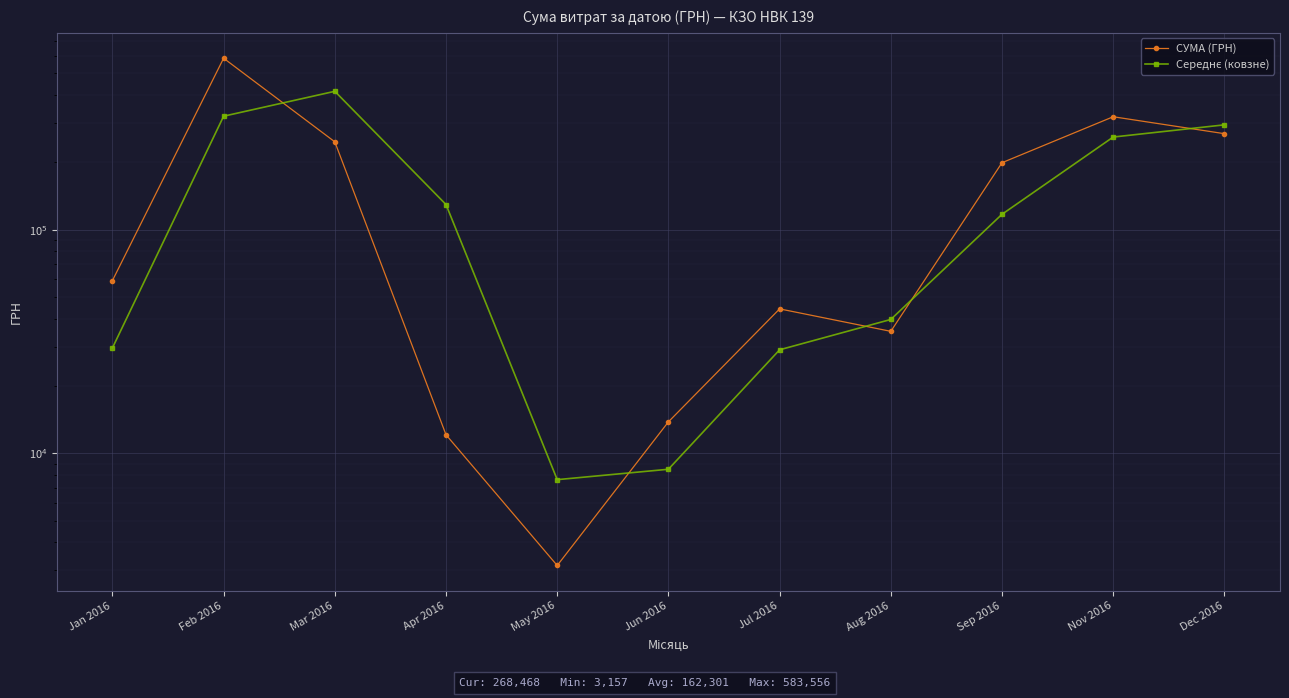

Reading right to left, transcribe all the data shown in this chart.

СУМА (ГРН): Dec 2016=268468.5	Nov 2016=319574.0	Sep 2016=199145.2	Aug 2016=35130.0	Jul 2016=44258.6	Jun 2016=13841.3	May 2016=3157.1	Apr 2016=12116.1	Mar 2016=246841.0	Feb 2016=583556.1	Jan 2016=59222.9
Середнє (ковзне): Dec 2016=294021.2	Nov 2016=259359.6	Sep 2016=117137.6	Aug 2016=39694.3	Jul 2016=29049.9	Jun 2016=8499.2	May 2016=7636.6	Apr 2016=129478.6	Mar 2016=415198.6	Feb 2016=321389.5	Jan 2016=29611.4